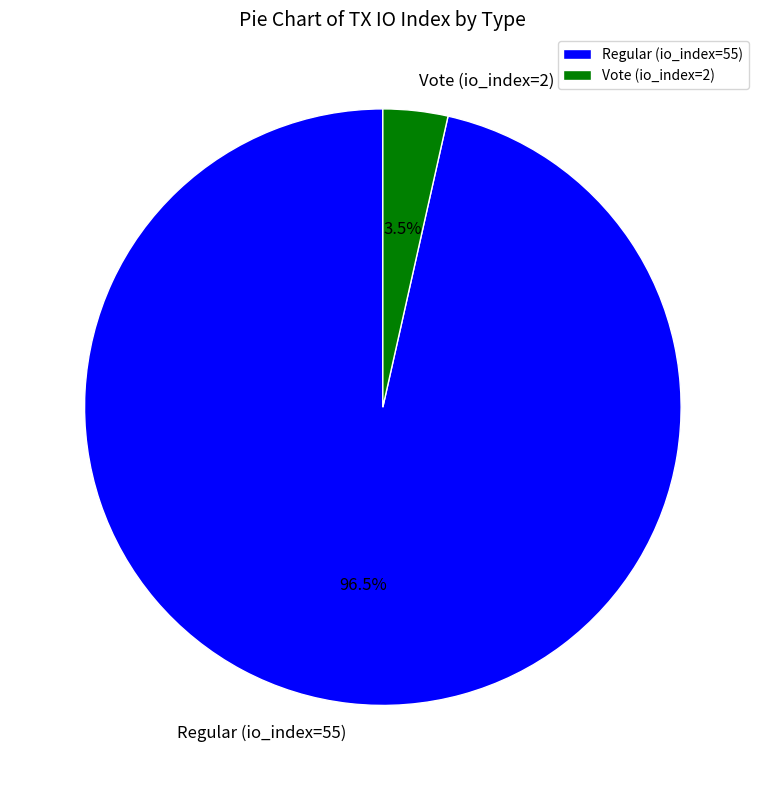

What portion of the pie excludes Vote (io_index=2)?

96.5%